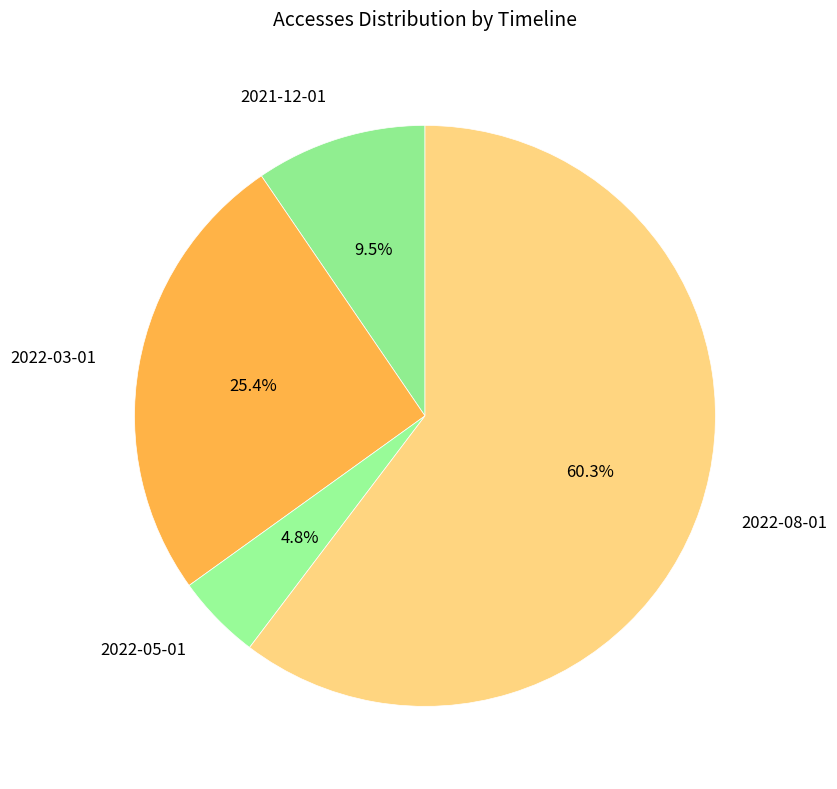

Is there a majority slice in this chart?

Yes